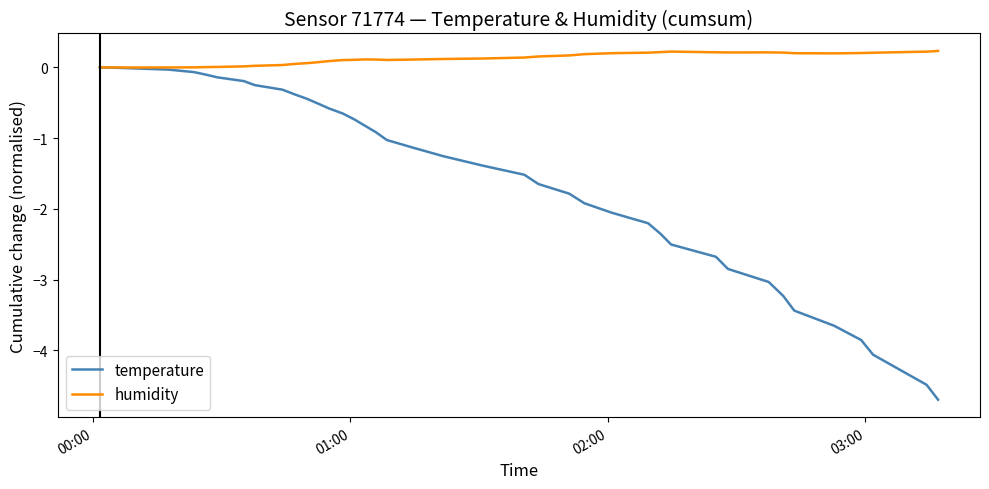

Which series has the largest range (max minus min)?

temperature